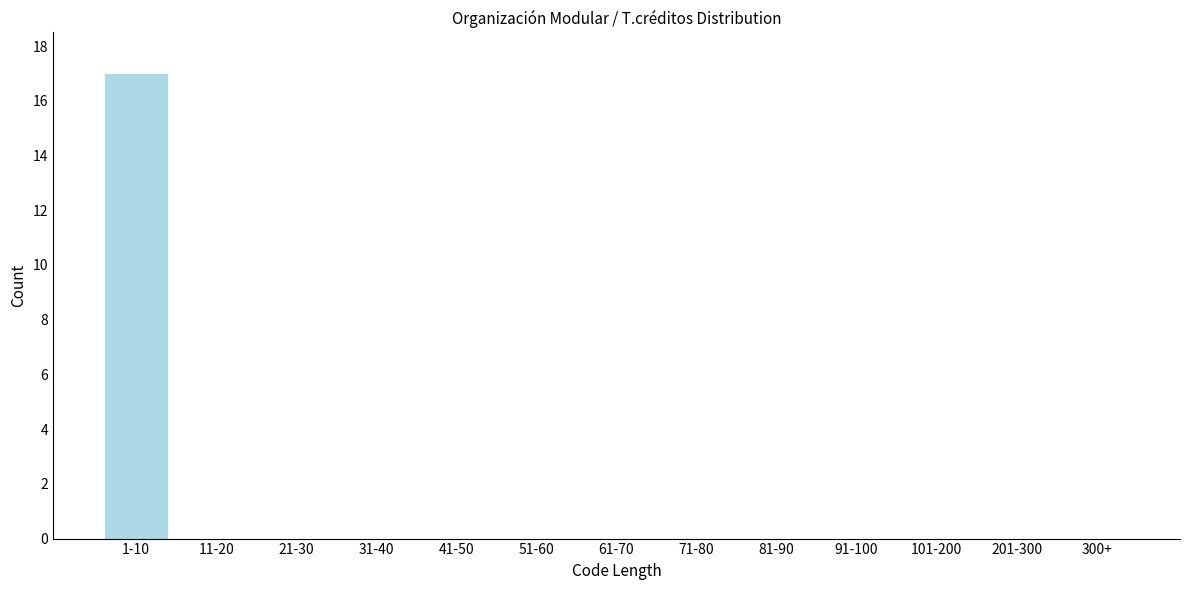

Reading left to right, transcribe all the data shown in this chart.

1-10=17	11-20=0	21-30=0	31-40=0	41-50=0	51-60=0	61-70=0	71-80=0	81-90=0	91-100=0	101-200=0	201-300=0	300+=0